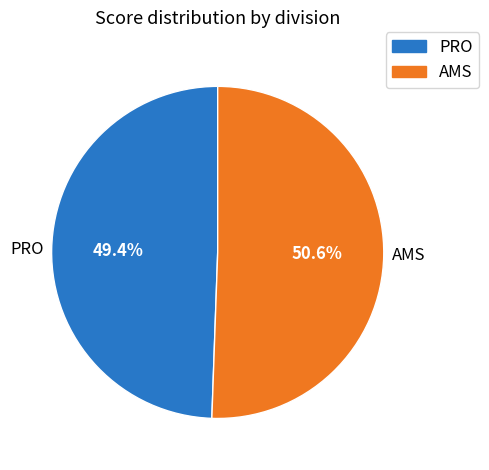

To the nearest percent, what percentage of the pie is AMS?

51%